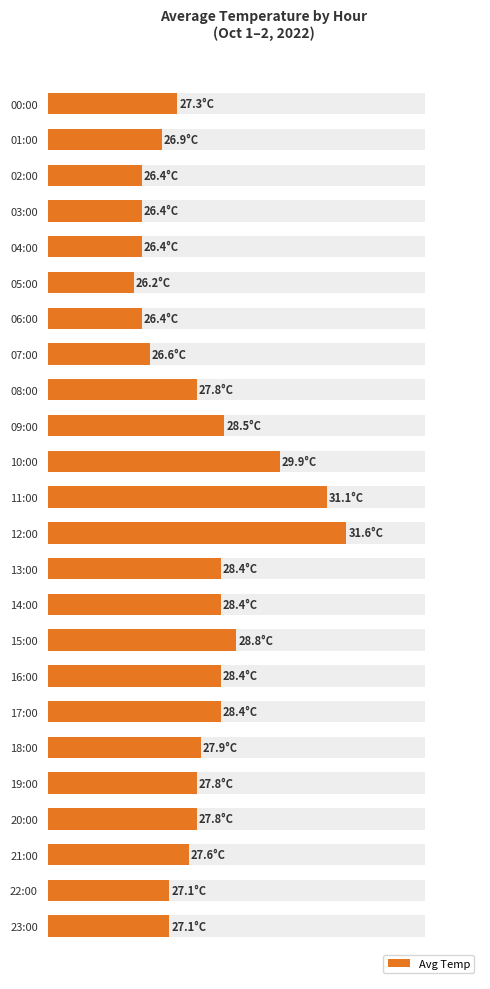

What is the label of the 5th bar from the right?

19:00